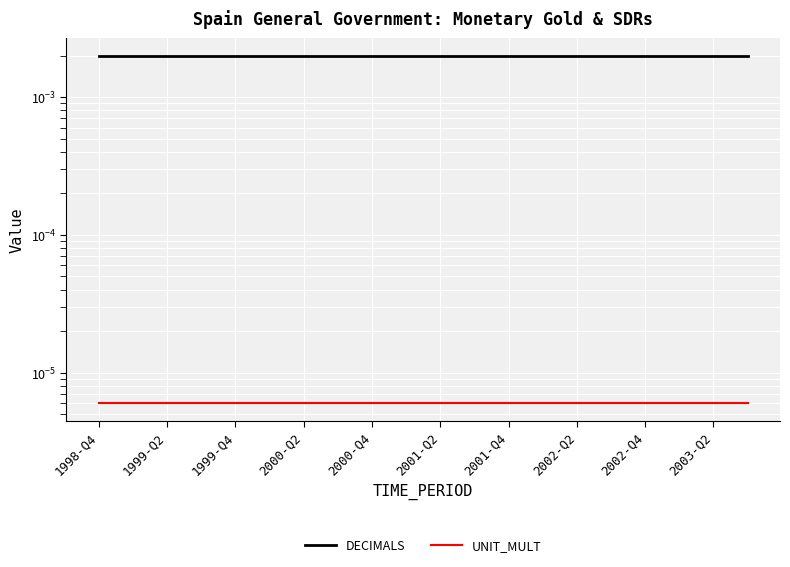

Which series has the widest spread of values?

DECIMALS